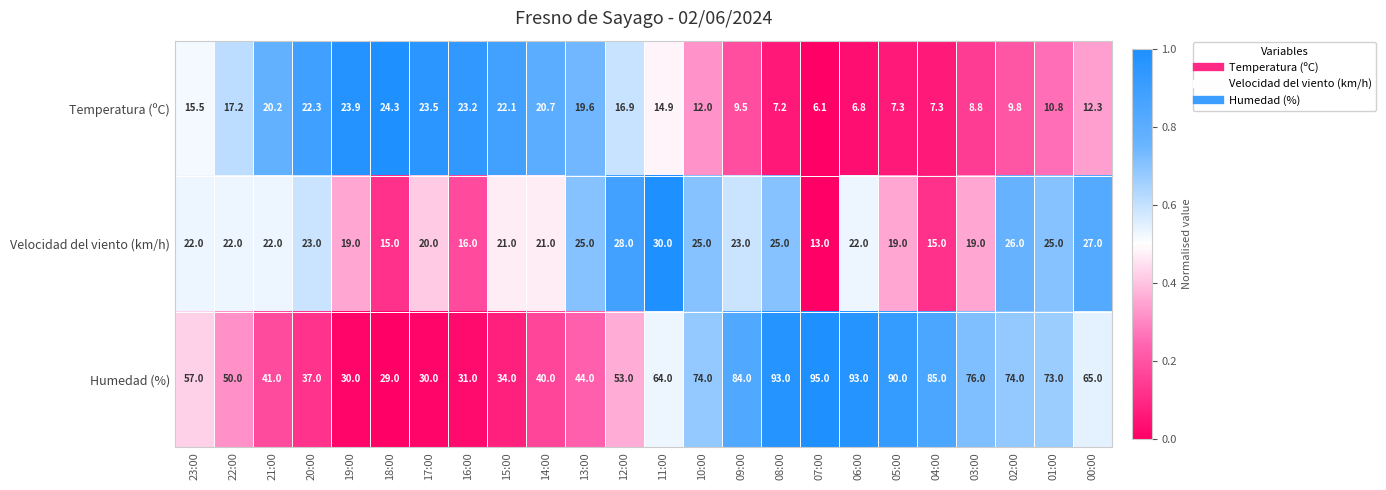

At which category is the sum across all series the highest?

08:00